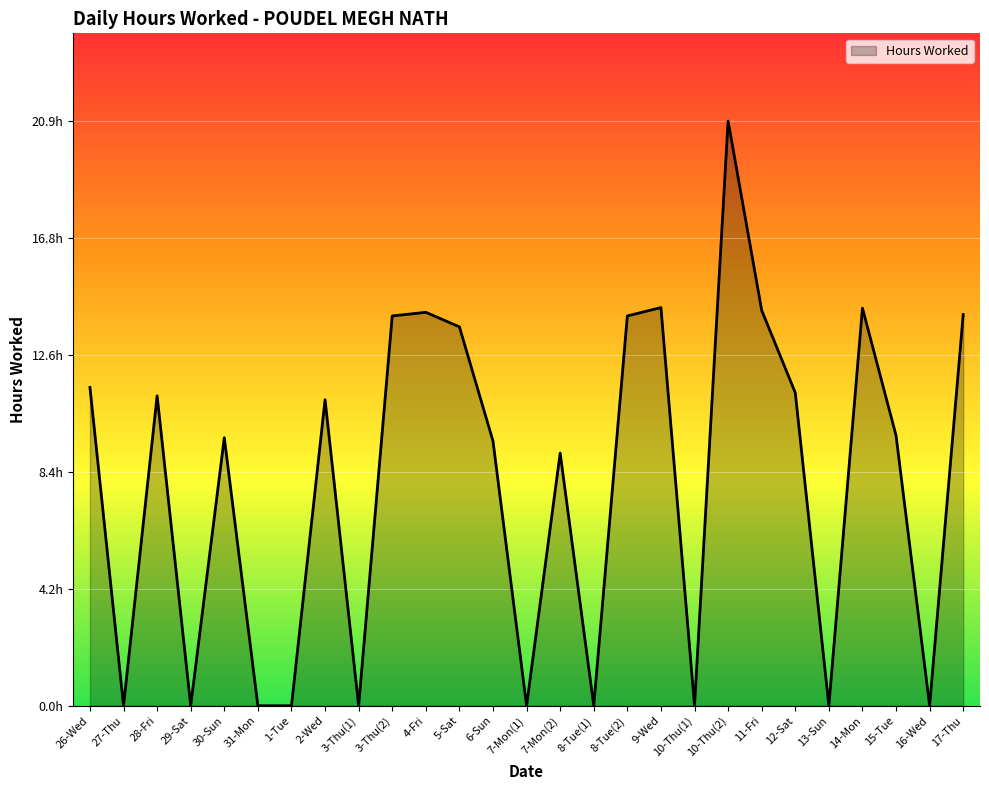

What is the ratio of the value at 7-Mon(2) to the value at 4-Fri?

0.6